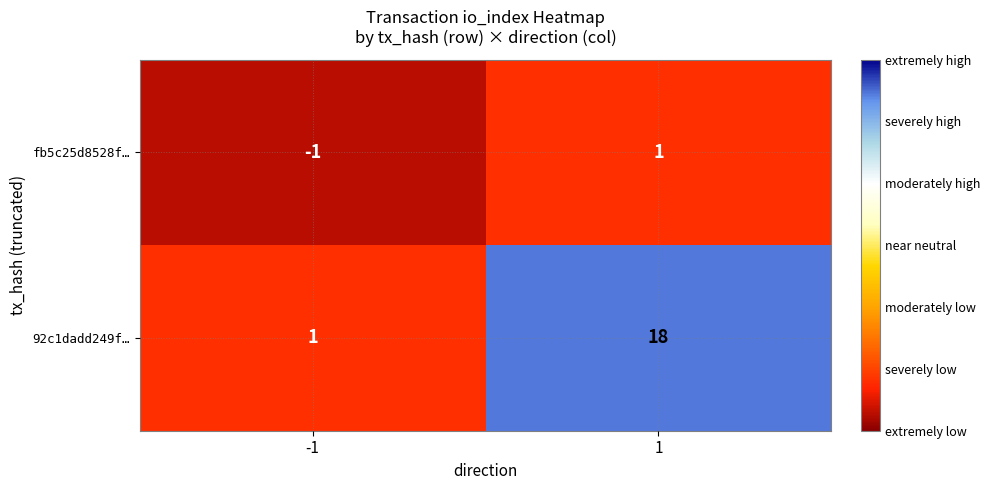

Which label corresponds to the largest value in the chart?

1